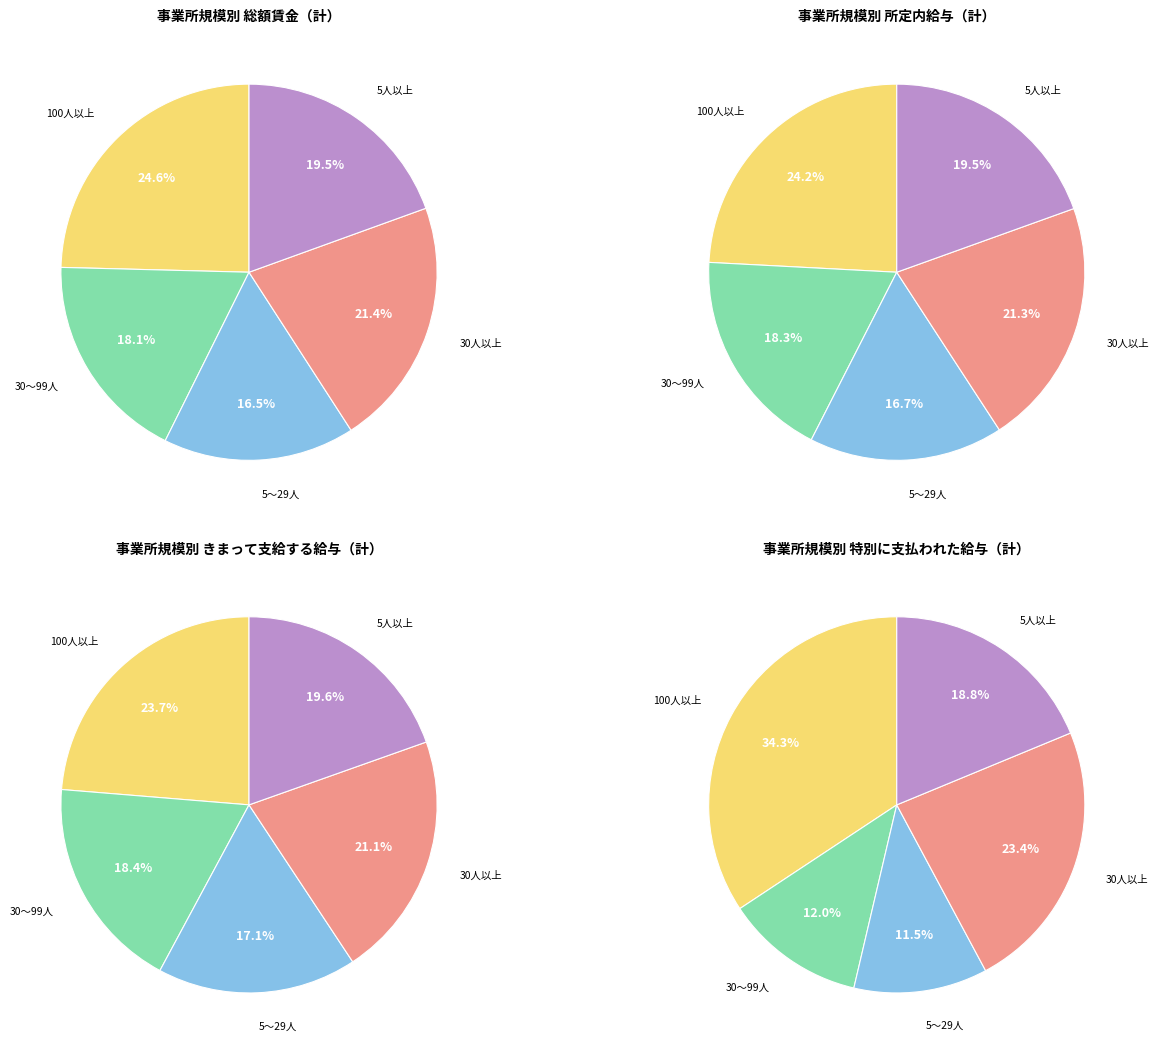

To the nearest percent, what is the difference between the largest and smallest slice percentages?

8%